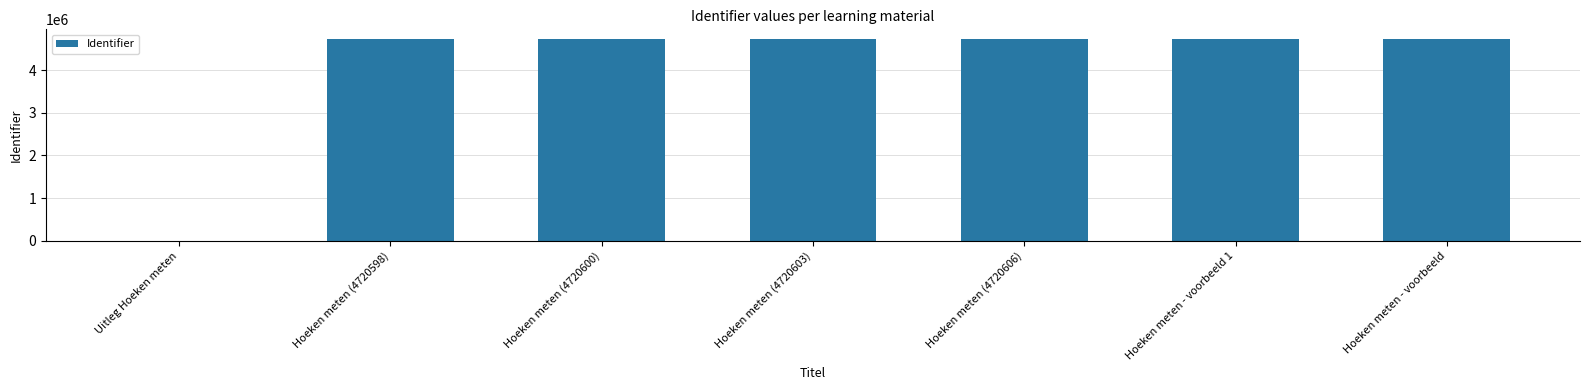

Is it true that the value at Hoeken meten - voorbeeld 1 is 2316238?

False